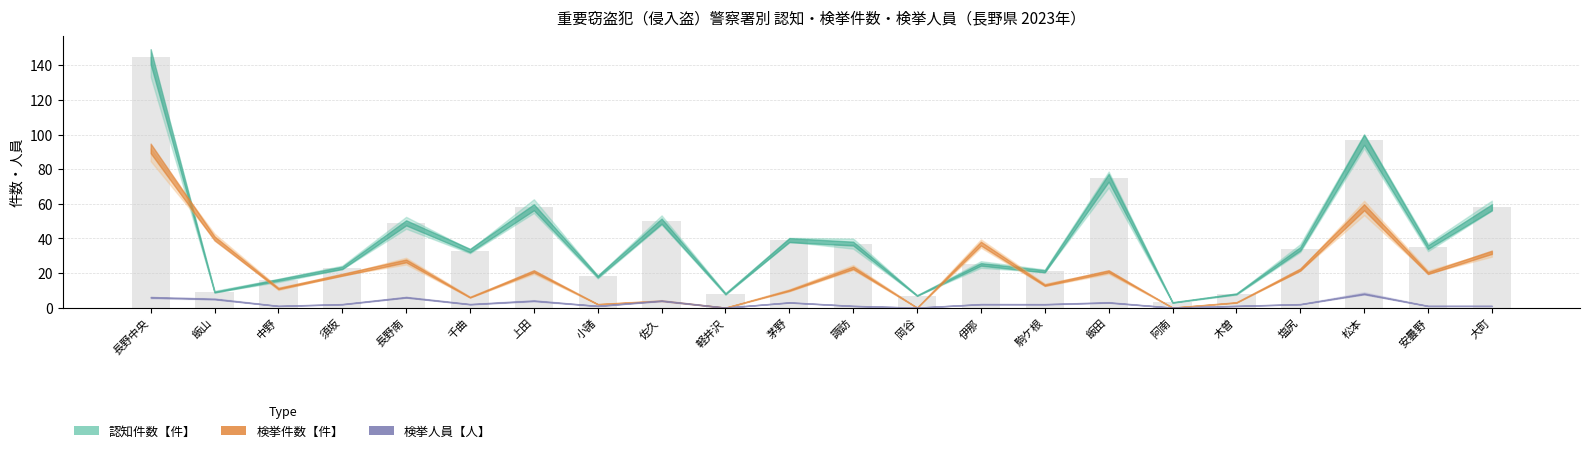

What position from the right is 伊那?

9